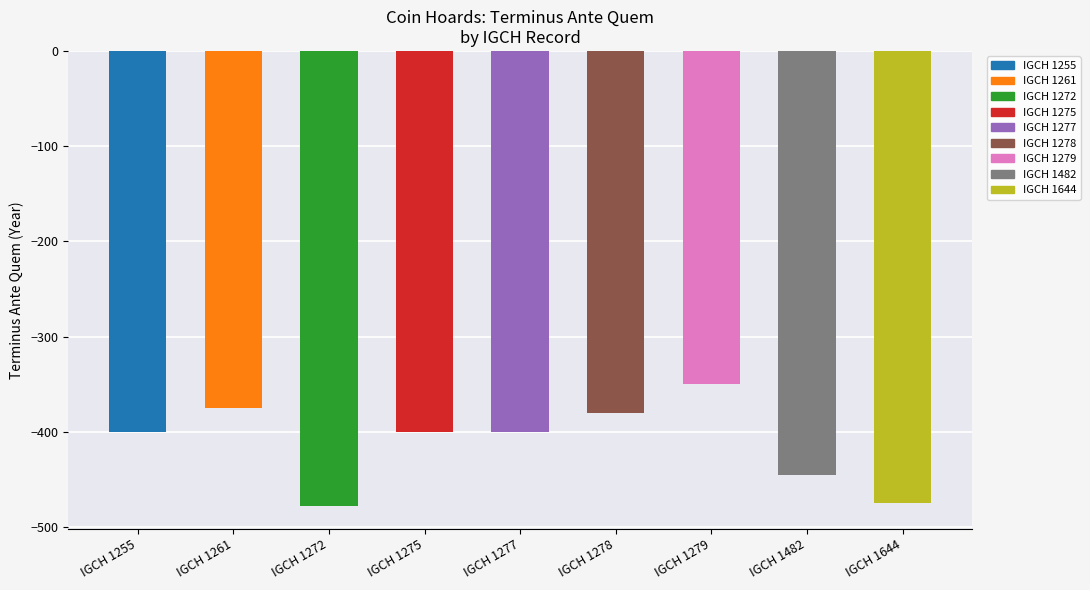

Reading left to right, transcribe all the data shown in this chart.

-400	-375	-478	-400	-400	-380	-350	-445	-475